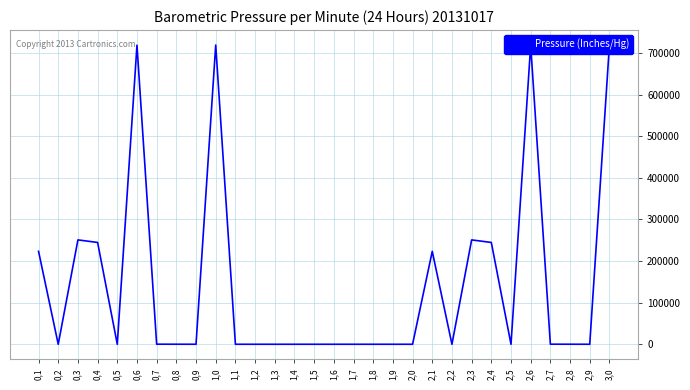

Which category has the lowest value across all series?

0,2